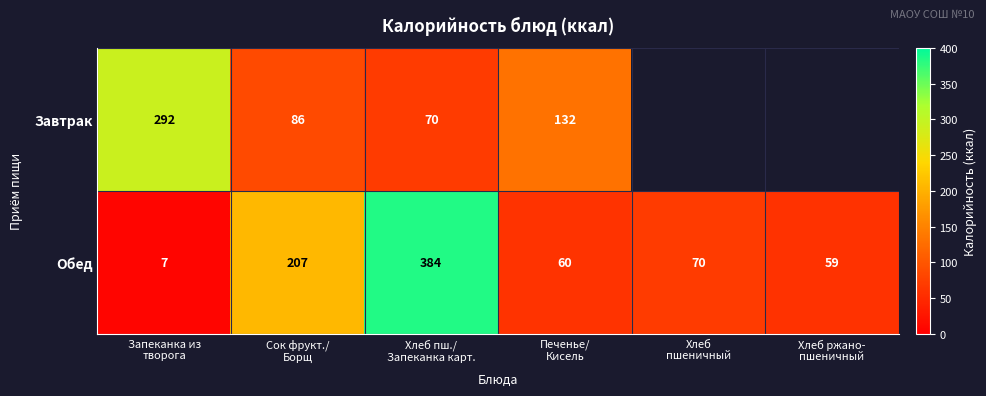

What is the difference between the second highest and second lowest values in the Обед series?

148